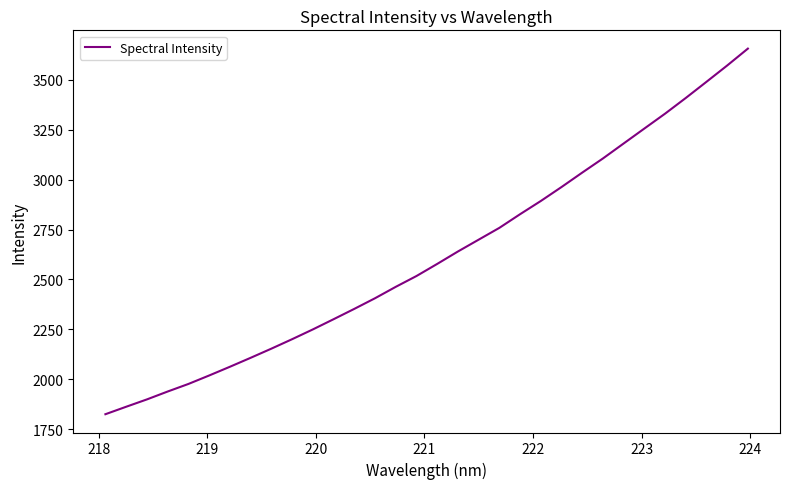

What is the minimum value shown in the chart?

1824.4